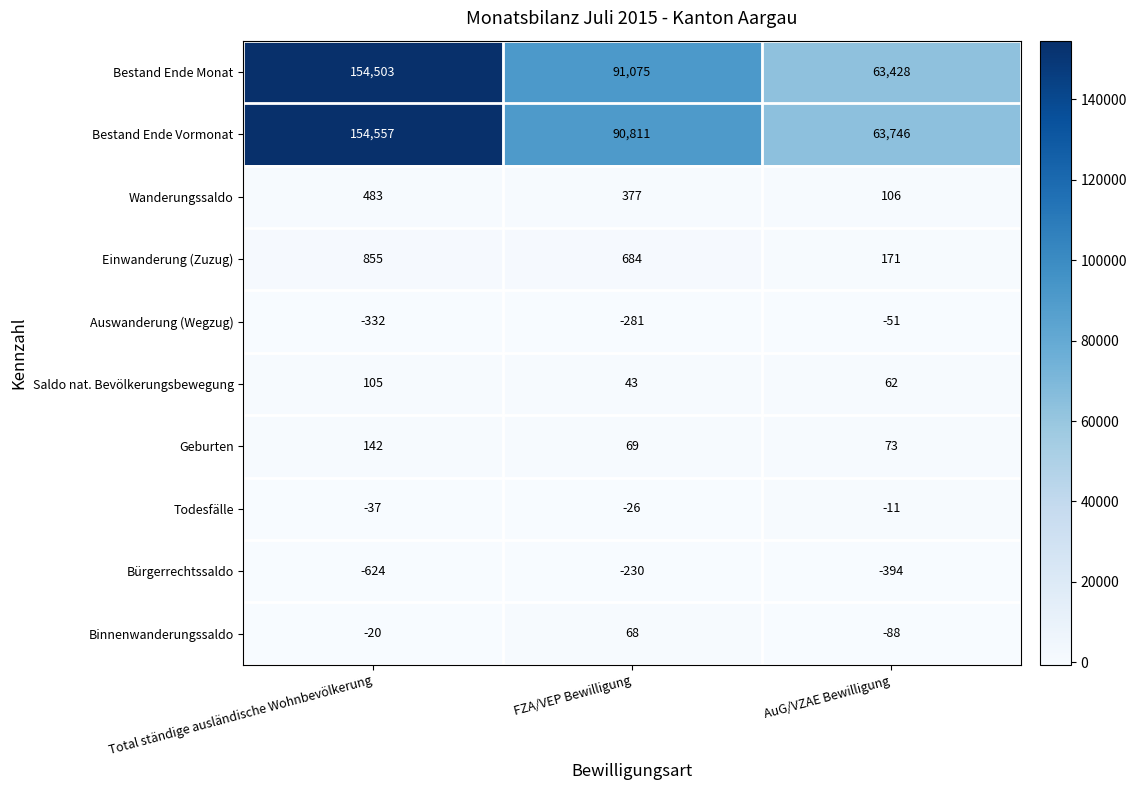

Reading right to left, list all the values displayed in this chart.

Bestand Ende Monat: AuG/VZAE Bewilligung=63428	FZA/VEP Bewilligung=91075	Total ständige ausländische Wohnbevölkerung=154503
Bestand Ende Vormonat: AuG/VZAE Bewilligung=63746	FZA/VEP Bewilligung=90811	Total ständige ausländische Wohnbevölkerung=154557
Wanderungssaldo: AuG/VZAE Bewilligung=106	FZA/VEP Bewilligung=377	Total ständige ausländische Wohnbevölkerung=483
Einwanderung (Zuzug): AuG/VZAE Bewilligung=171	FZA/VEP Bewilligung=684	Total ständige ausländische Wohnbevölkerung=855
Auswanderung (Wegzug): AuG/VZAE Bewilligung=-51	FZA/VEP Bewilligung=-281	Total ständige ausländische Wohnbevölkerung=-332
Saldo nat. Bevölkerungsbewegung: AuG/VZAE Bewilligung=62	FZA/VEP Bewilligung=43	Total ständige ausländische Wohnbevölkerung=105
Geburten: AuG/VZAE Bewilligung=73	FZA/VEP Bewilligung=69	Total ständige ausländische Wohnbevölkerung=142
Todesfälle: AuG/VZAE Bewilligung=-11	FZA/VEP Bewilligung=-26	Total ständige ausländische Wohnbevölkerung=-37
Bürgerrechtssaldo: AuG/VZAE Bewilligung=-394	FZA/VEP Bewilligung=-230	Total ständige ausländische Wohnbevölkerung=-624
Binnenwanderungssaldo: AuG/VZAE Bewilligung=-88	FZA/VEP Bewilligung=68	Total ständige ausländische Wohnbevölkerung=-20